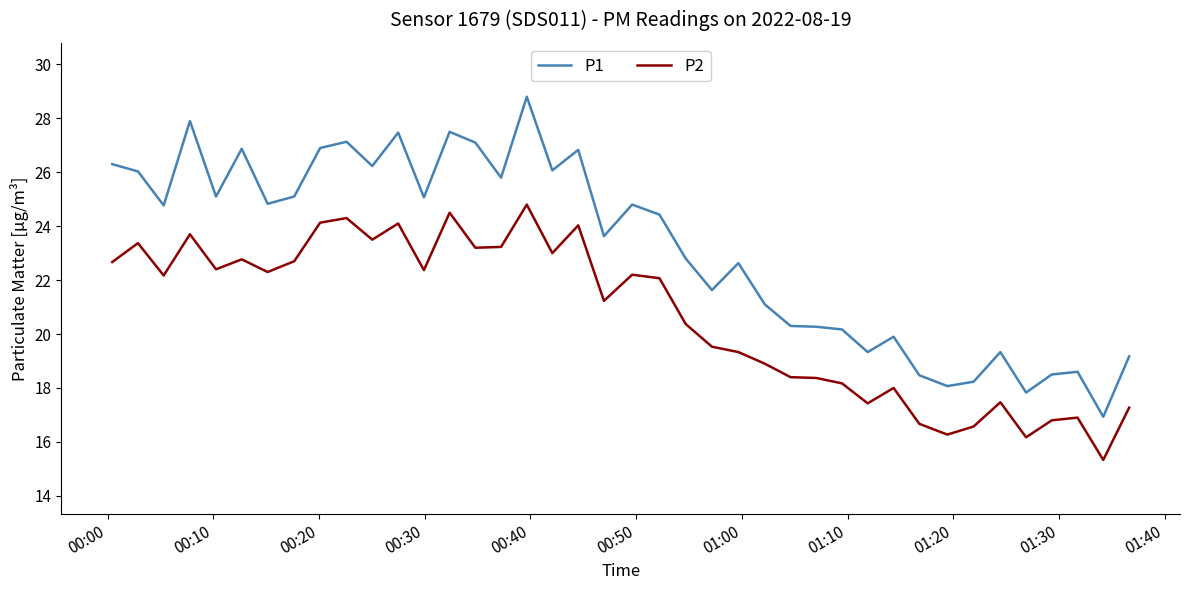

List the series in order of their overall mean, lowest first.

P2, P1